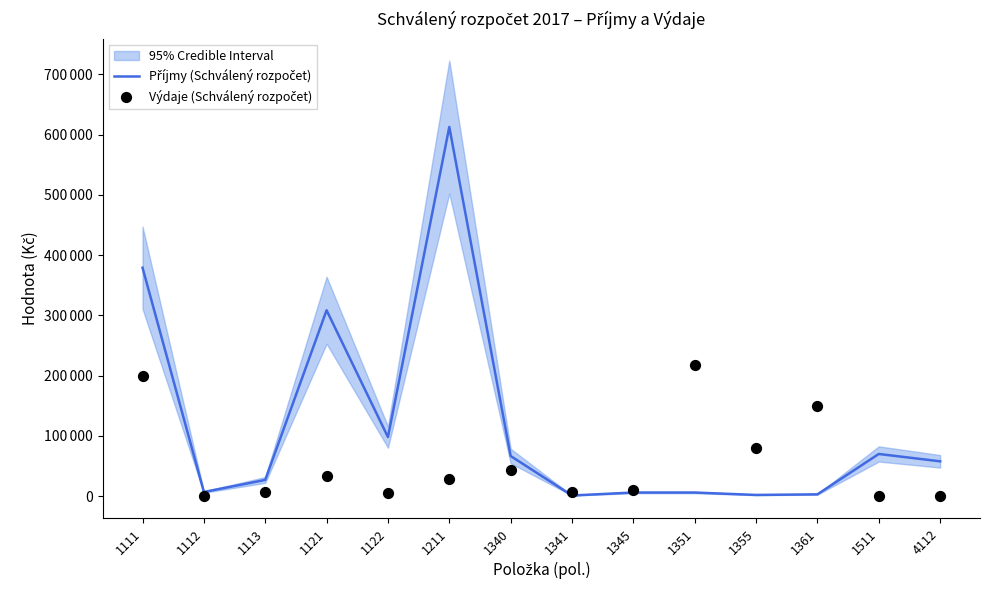

Which series has the largest total across all categories?

Příjmy (Schválený rozpočet)